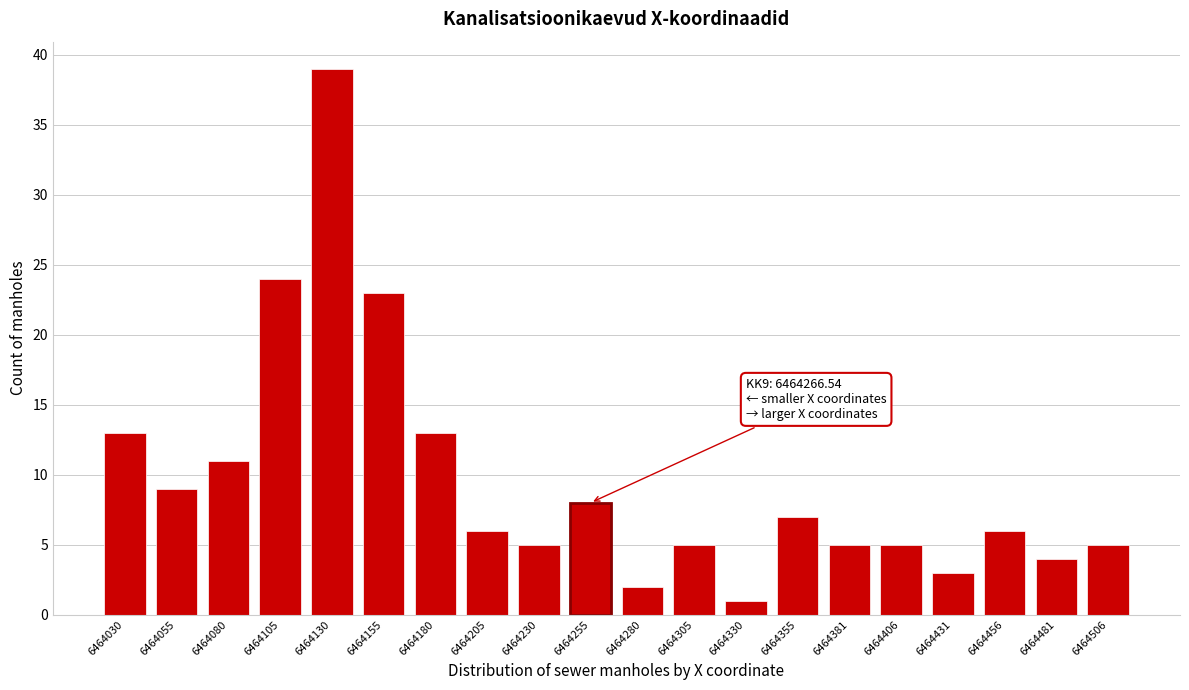

Reading right to left, transcribe all the data shown in this chart.

6464506=5	6464481=4	6464456=6	6464431=3	6464406=5	6464381=5	6464355=7	6464330=1	6464305=5	6464280=2	6464255=8	6464230=5	6464205=6	6464180=13	6464155=23	6464130=39	6464105=24	6464080=11	6464055=9	6464030=13